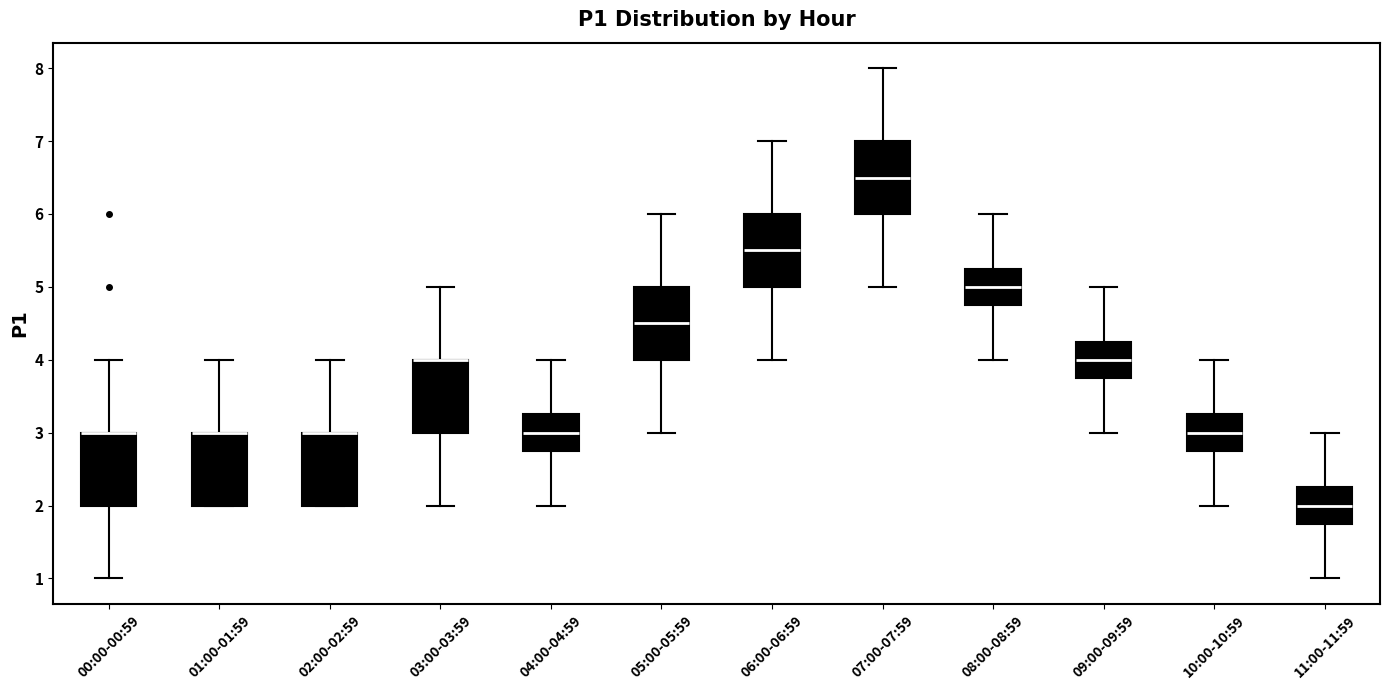

Reading left to right, read every box against the y-axis: the position of its median line, the range the box covers, and the ends of its whiskers. The values are not printed on the chart, so give them approximately, as read against the axis.

00:00-00:59: median 3.0 (drawn on the box's upper edge), box 2.0 to 3.0, whiskers 1.0 to 4.0
01:00-01:59: median 3.0 (drawn on the box's upper edge), box 2.0 to 3.0, whiskers 2.0 to 4.0
02:00-02:59: median 3.0 (drawn on the box's upper edge), box 2.0 to 3.0, whiskers 2.0 to 4.0
03:00-03:59: median 4.0 (drawn on the box's upper edge), box 3.0 to 4.0, whiskers 2.0 to 5.0
04:00-04:59: median 3.0, box 2.8 to 3.3, whiskers 2.0 to 4.0
05:00-05:59: median 4.5, box 4.0 to 5.0, whiskers 3.0 to 6.0
06:00-06:59: median 5.5, box 5.0 to 6.0, whiskers 4.0 to 7.0
07:00-07:59: median 6.5, box 6.0 to 7.0, whiskers 5.0 to 8.0
08:00-08:59: median 5.0, box 4.8 to 5.3, whiskers 4.0 to 6.0
09:00-09:59: median 4.0, box 3.8 to 4.3, whiskers 3.0 to 5.0
10:00-10:59: median 3.0, box 2.8 to 3.3, whiskers 2.0 to 4.0
11:00-11:59: median 2.0, box 1.8 to 2.3, whiskers 1.0 to 3.0